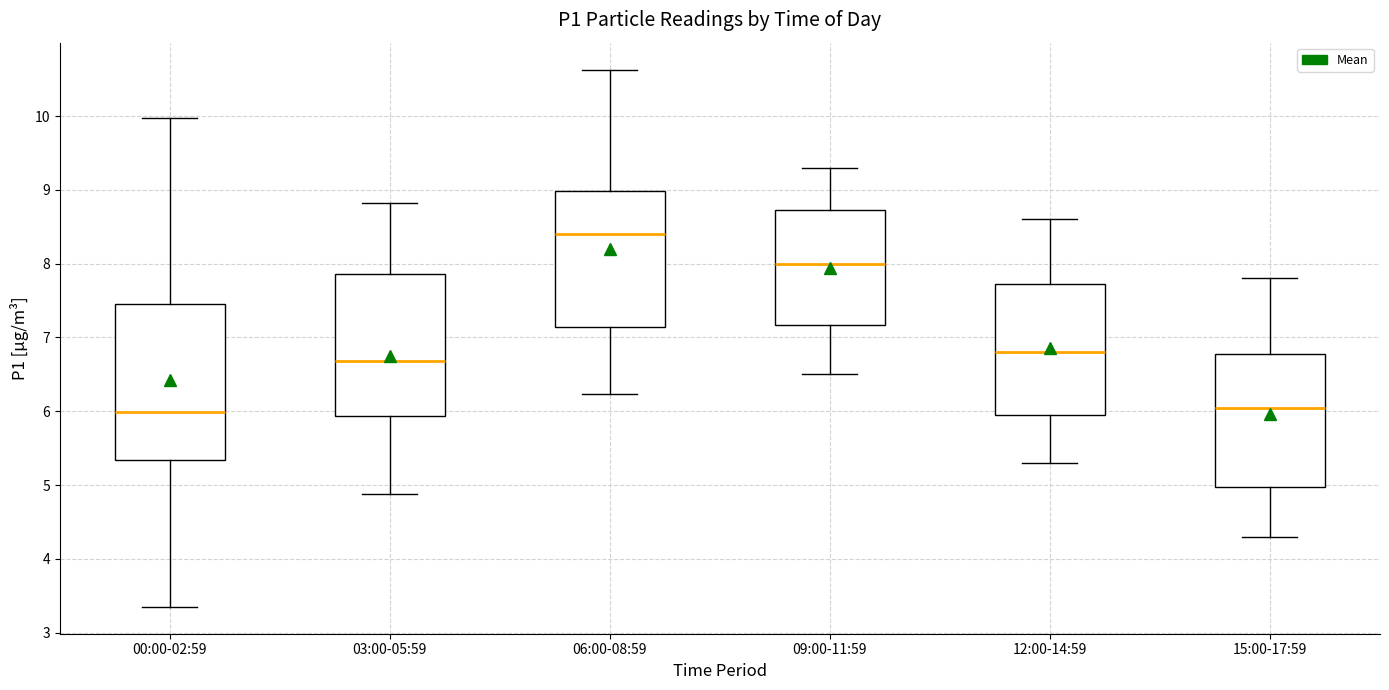

Reading left to right, transcribe this box plot: for each box, give where its median line is, the range the box spans, and where its two whiskers end, as read against the y-axis. The values are not printed on the chart, so give them approximately, as read against the axis.

00:00-02:59: median 6.0, box 5.3 to 7.5, whiskers 3.4 to 10.0
03:00-05:59: median 6.7, box 5.9 to 7.9, whiskers 4.9 to 8.8
06:00-08:59: median 8.4, box 7.1 to 9.0, whiskers 6.2 to 10.6
09:00-11:59: median 8.0, box 7.2 to 8.7, whiskers 6.5 to 9.3
12:00-14:59: median 6.8, box 6.0 to 7.7, whiskers 5.3 to 8.6
15:00-17:59: median 6.1, box 5.0 to 6.8, whiskers 4.3 to 7.8